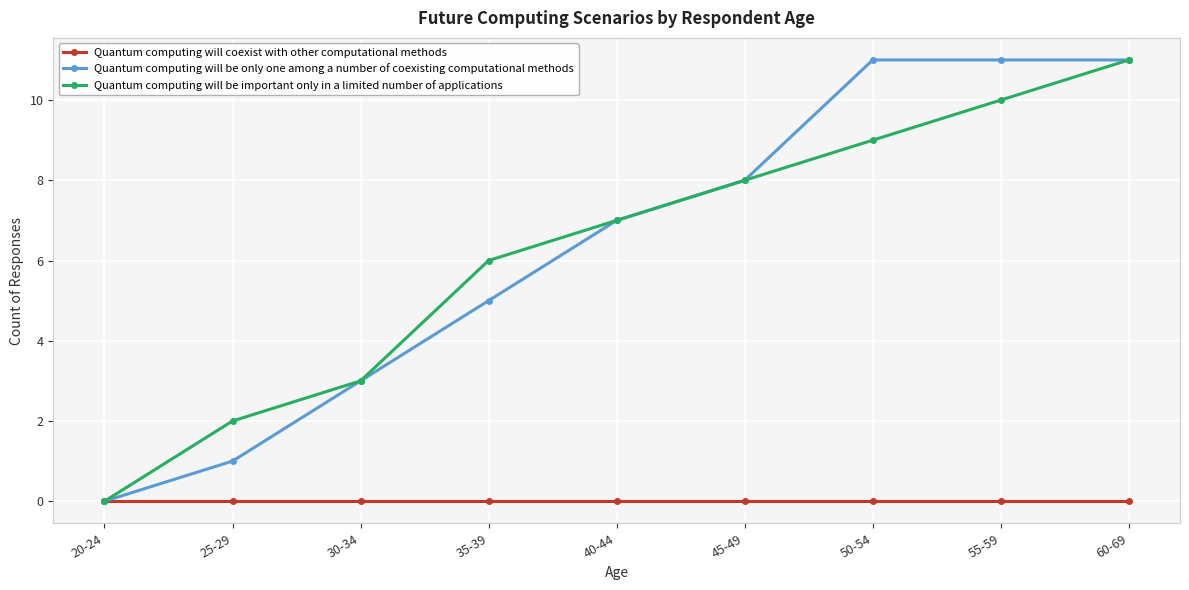

Is the value of Quantum computing will coexist with other computational methods at 40-44 greater than the value of Quantum computing will be important only in a limited number of applications at 60-69?

No